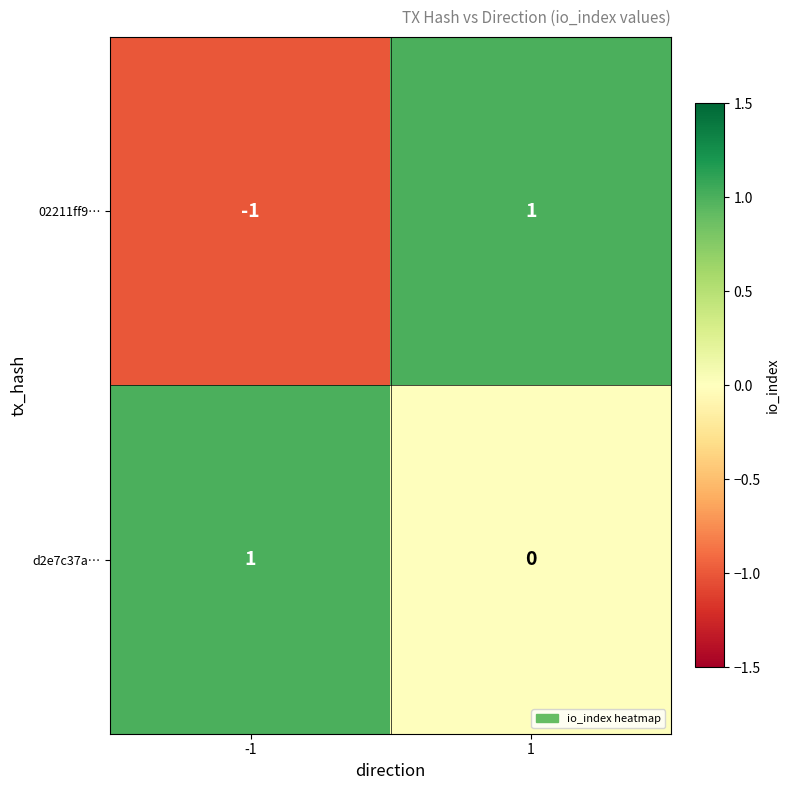

List the series in order of their overall mean, highest first.

d2e7c37a…, 02211ff9…